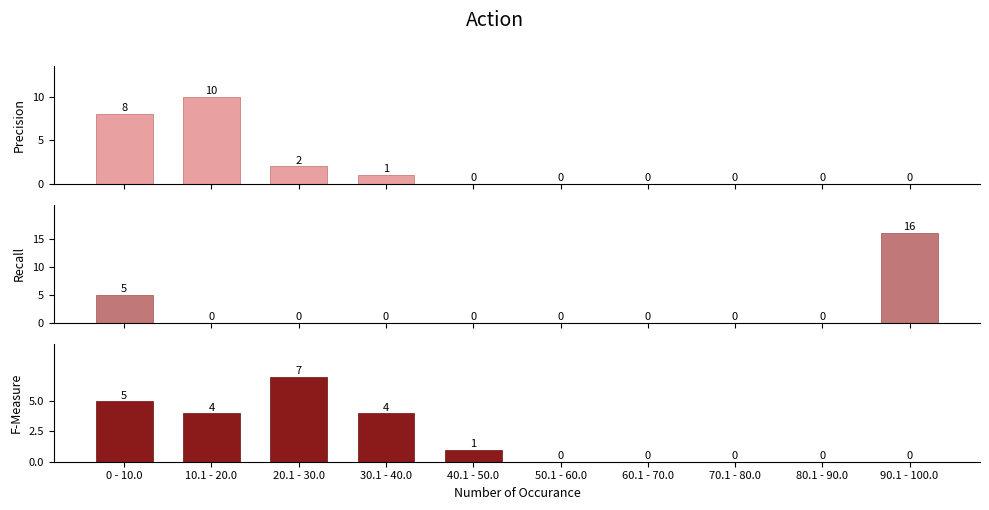

The F-Measure series shows 2 at 0 - 10.0. True or false?

False